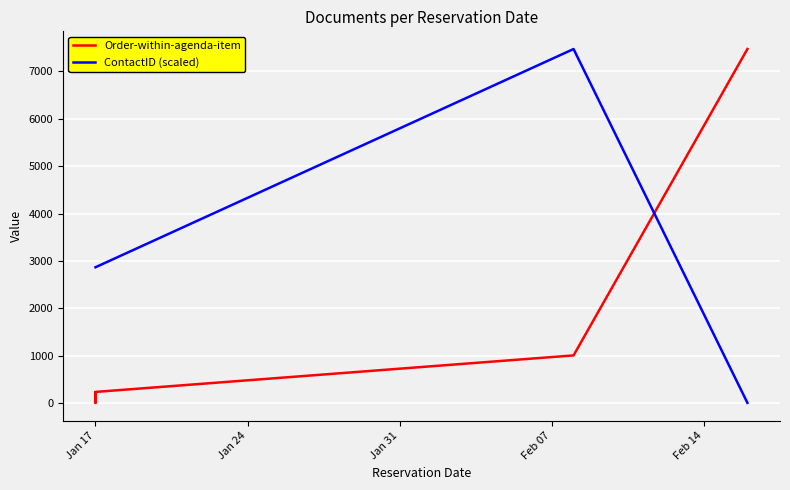

How many lines are shown in the chart?

2